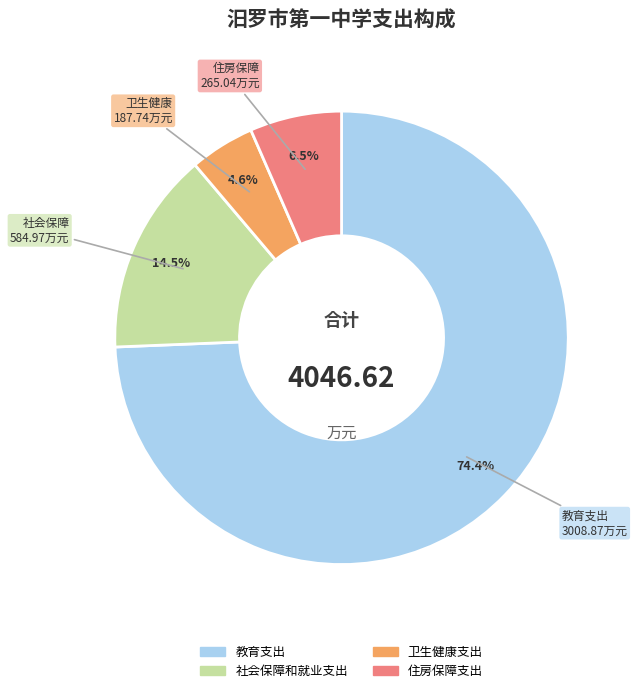

To the nearest percent, what is the difference between the 社会保障和就业支出 and 教育支出 slice percentages?

60%